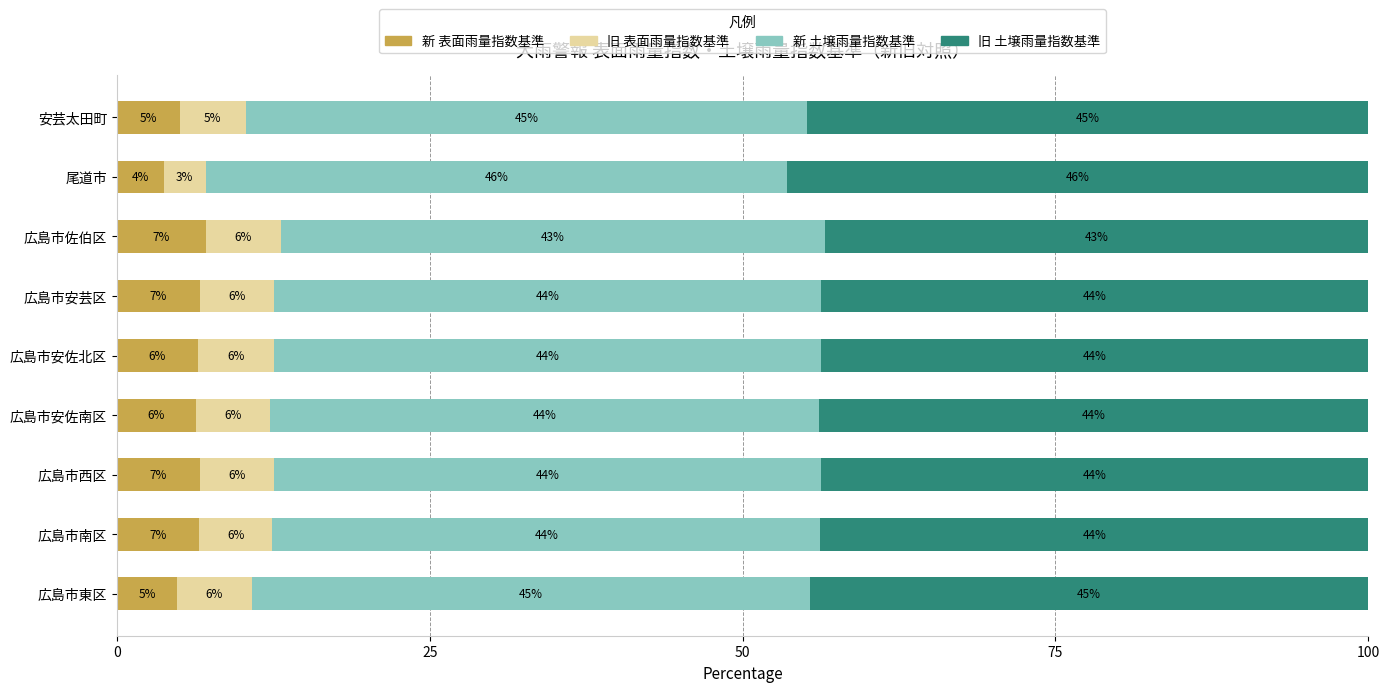

What is the highest value of the 新 表面雨量指数基準 series?

7.1